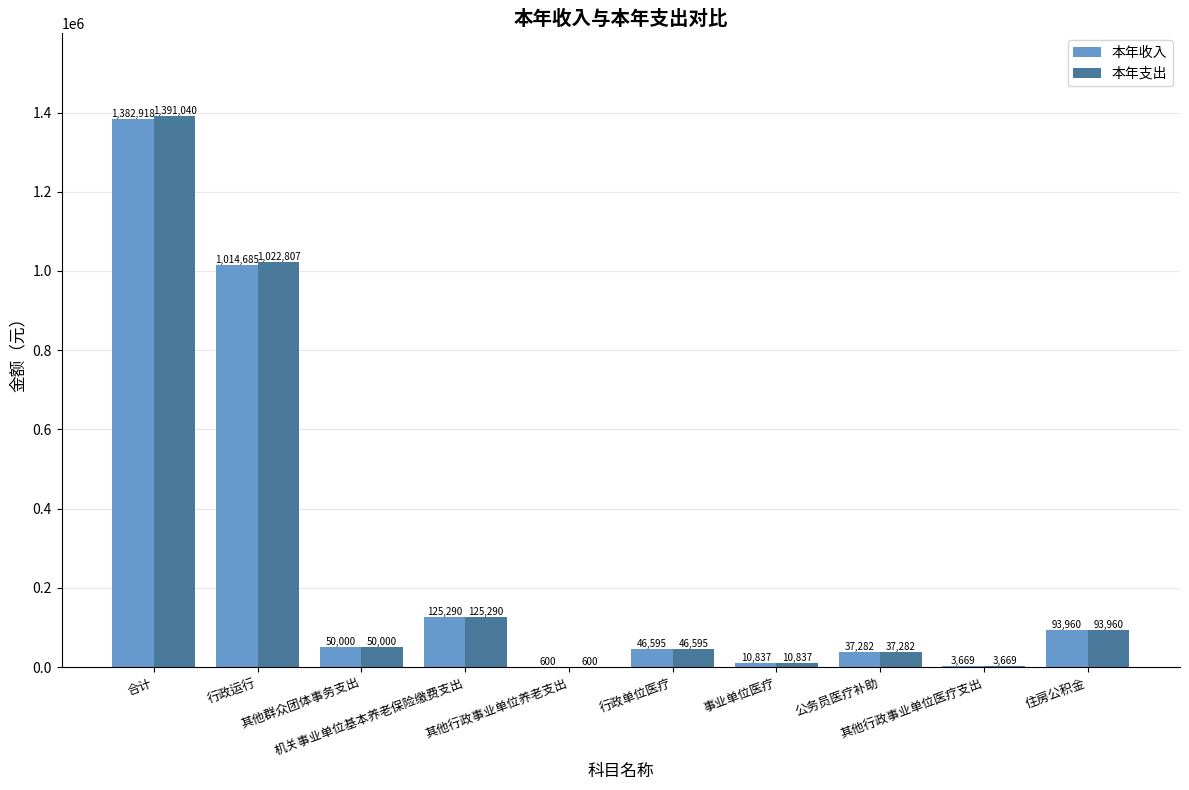

What is the total value across all series at 事业单位医疗?

21673.5